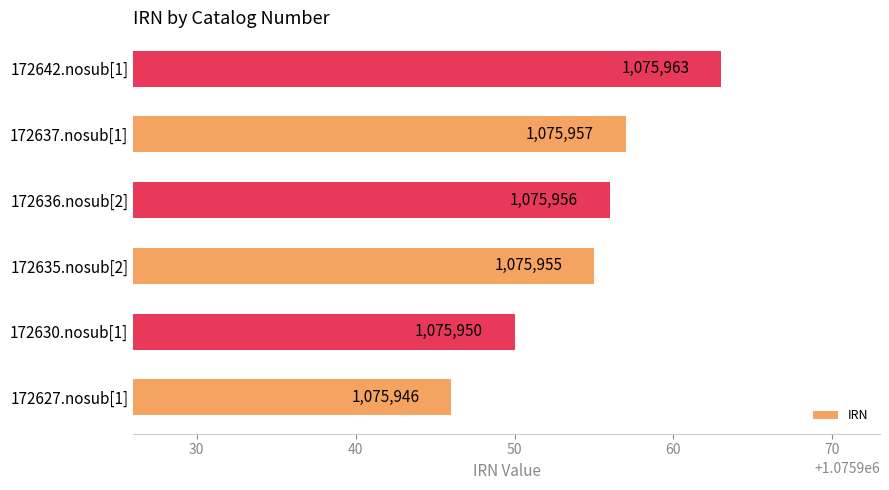

What is the difference between the maximum and second lowest values?

13